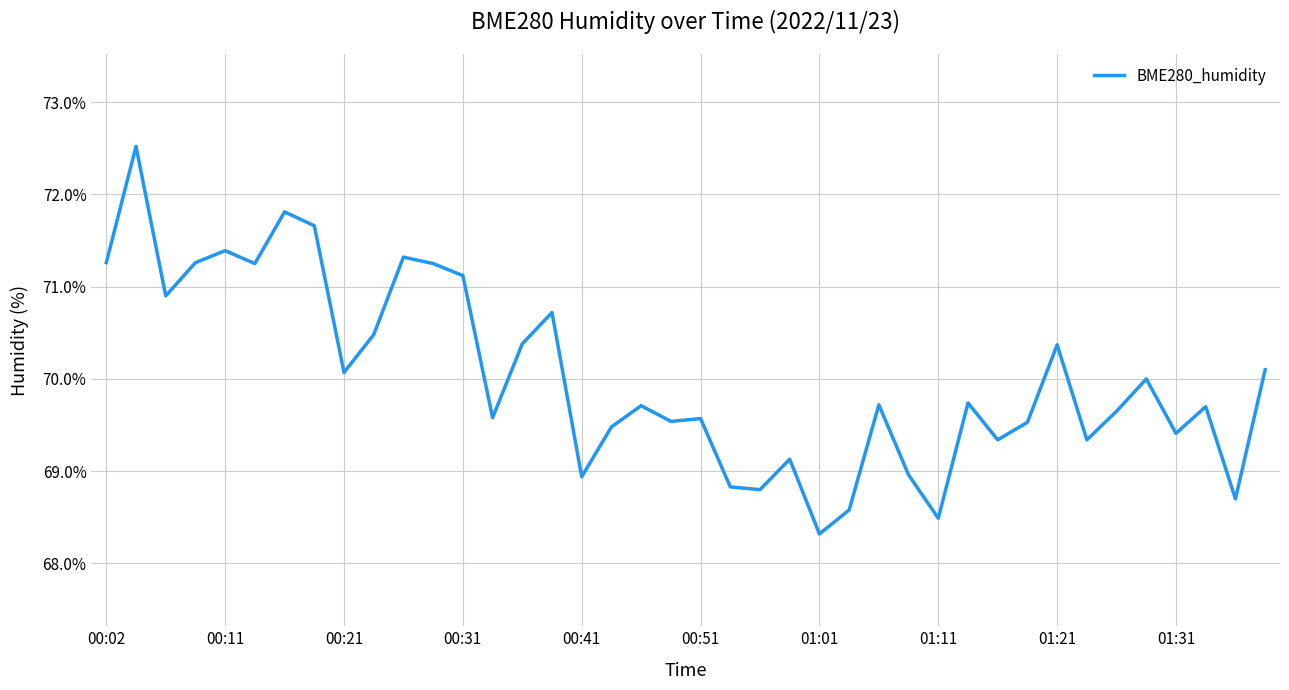

What is the greatest value displayed?

72.5